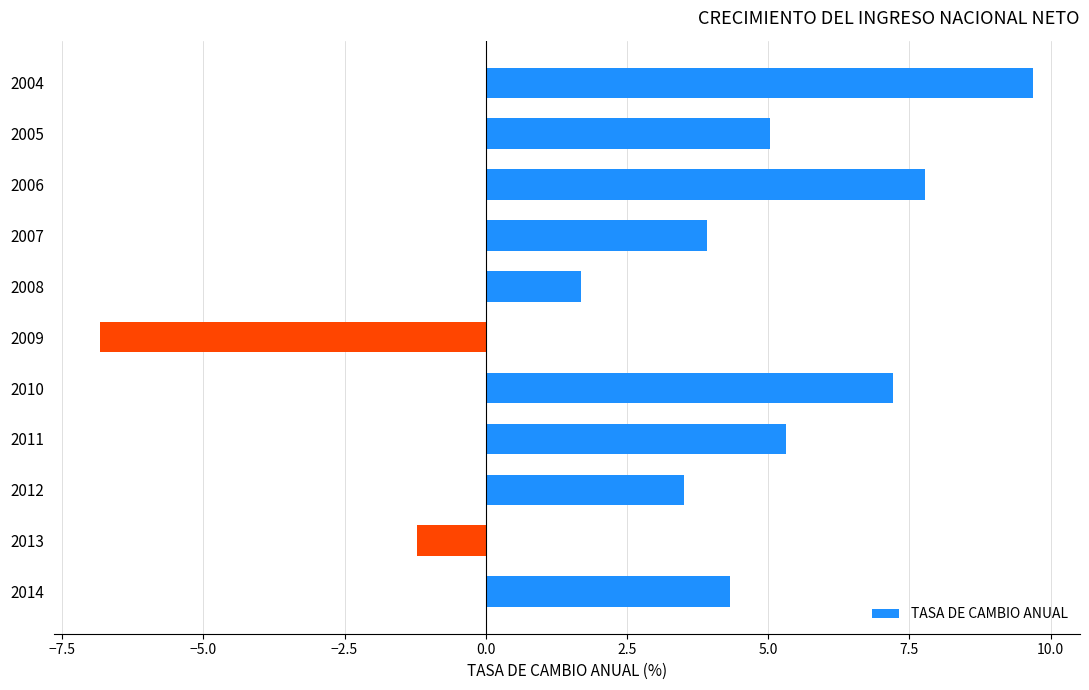

What is the difference between the second highest and second lowest values?

9.0